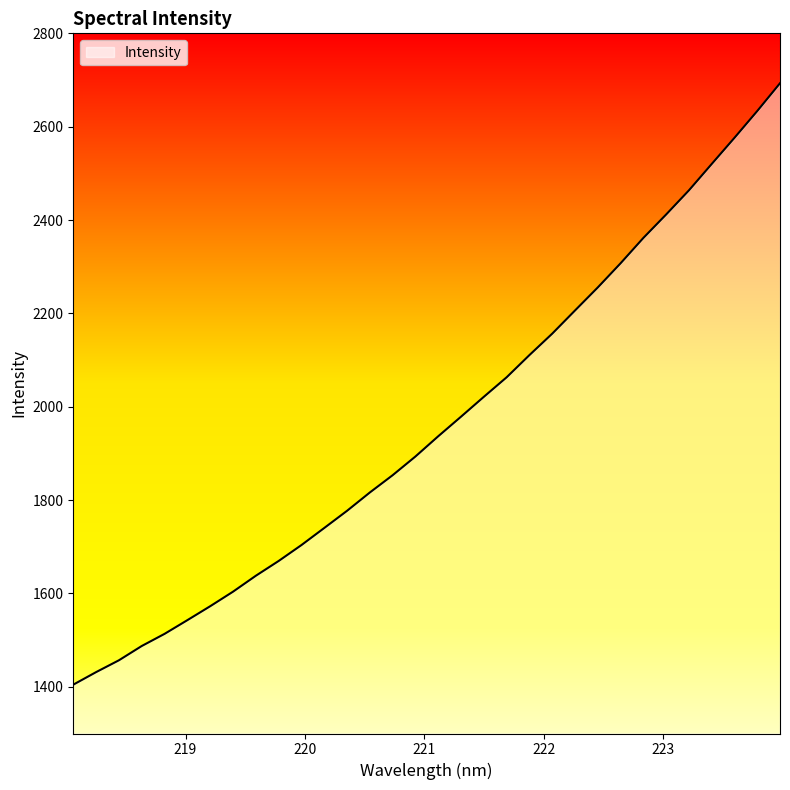

What is the greatest value displayed?

2693.1